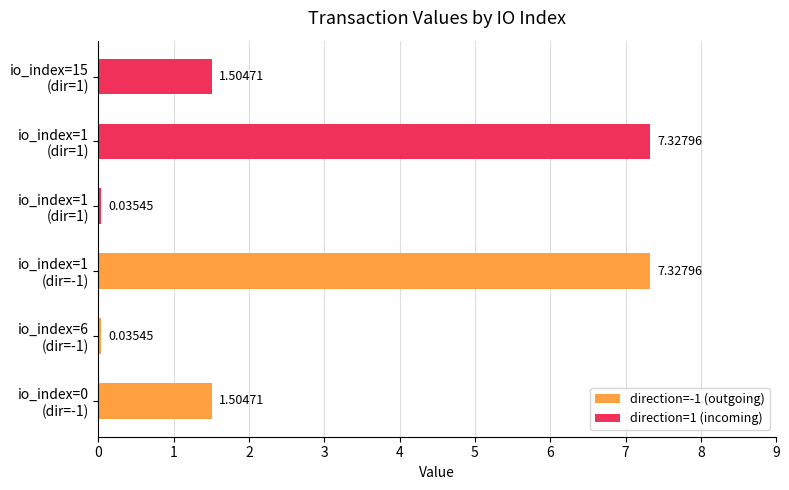

Rank the categories by direction=1 (incoming) value from highest to lowest.

io_index=1 (dir=1), io_index=15 (dir=1), io_index=1 (dir=1), io_index=0 (dir=-1), io_index=6 (dir=-1), io_index=1 (dir=-1)